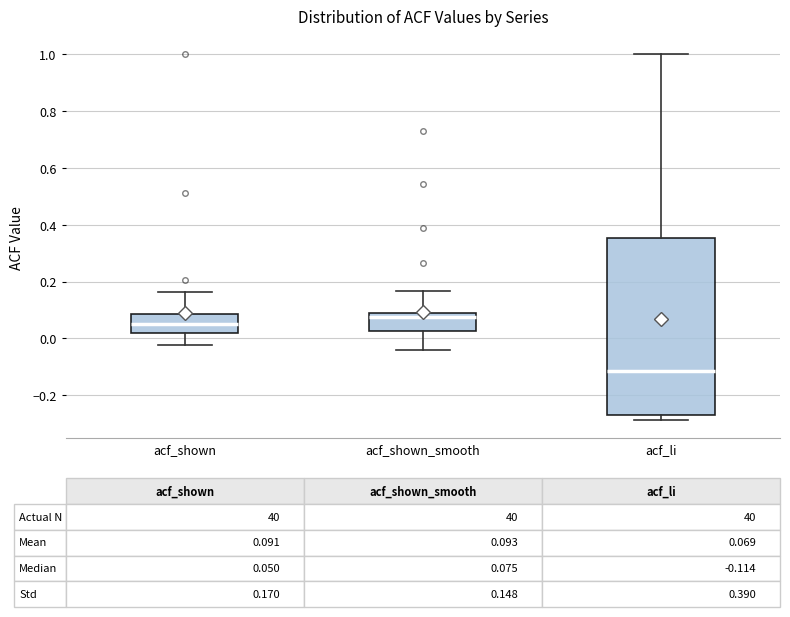

Which box is the tallest, from its lower edge to its upper edge?

acf_li